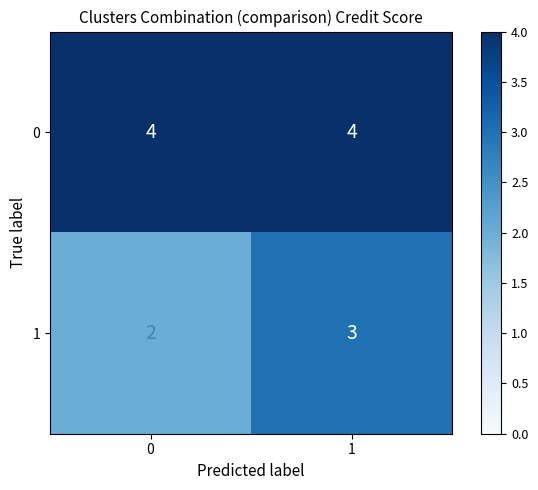

Reading left to right, list all the values displayed in this chart.

0: 4	4
1: 2	3